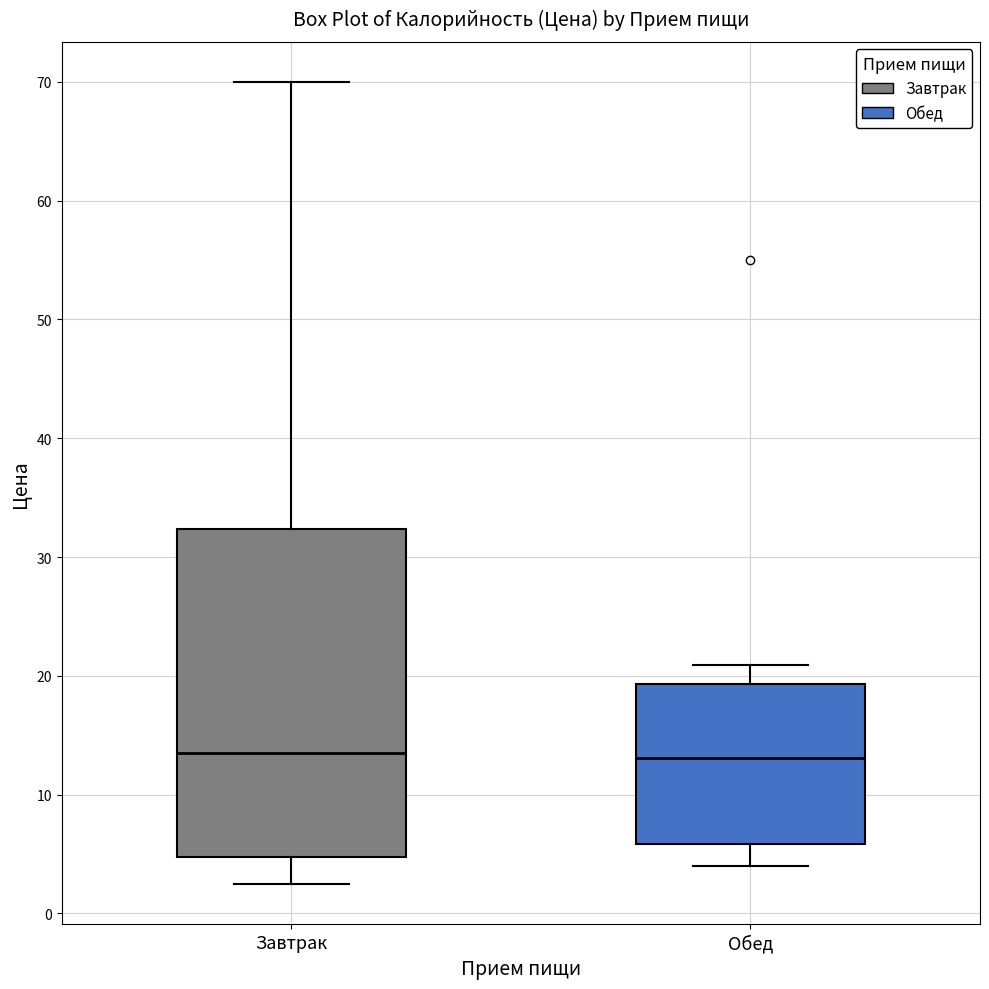

Where does the lower whisker of the box for Завтрак end on the y-axis? The values are not printed on the chart, so give them approximately, as read against the axis.

3